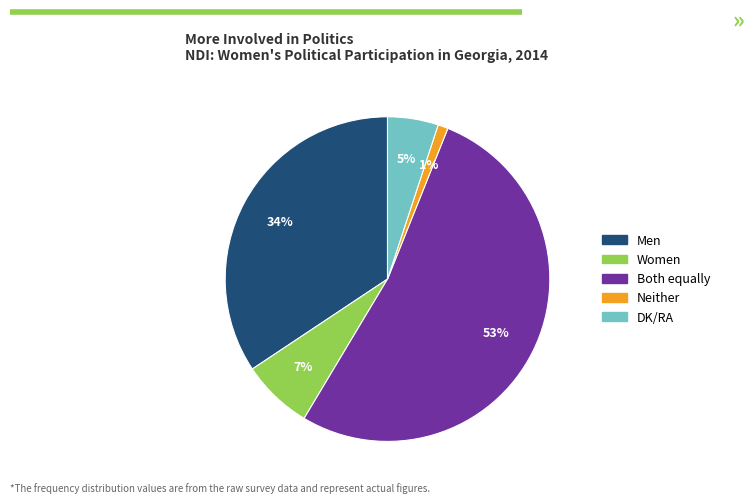

Which category has the smallest portion of the pie?

Neither